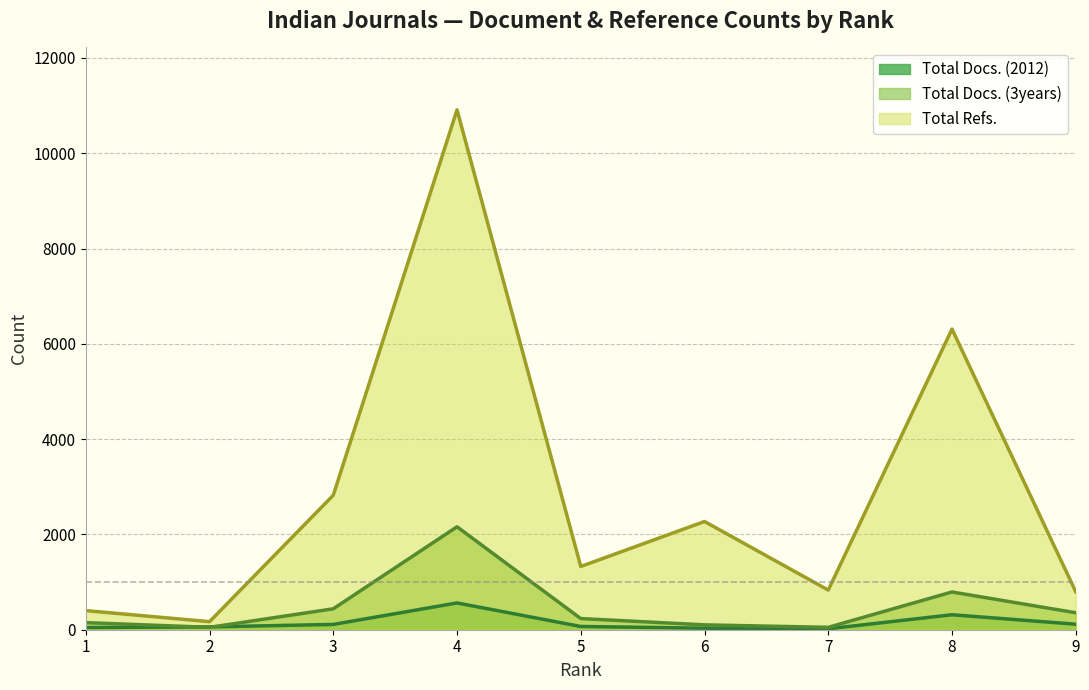

How many interior local valleys does the Total Docs. (2012) series have?

1